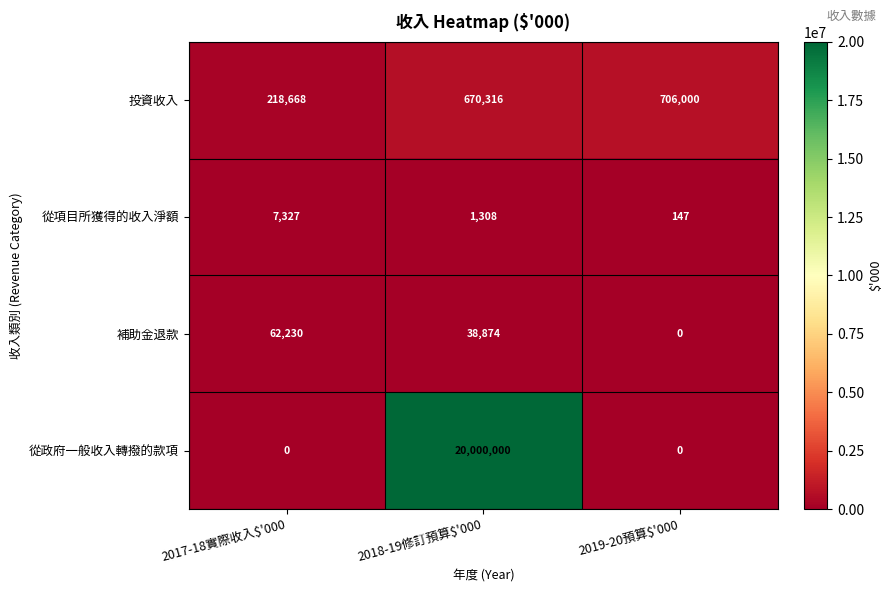

Reading left to right, extract all data points from this chart.

投資收入: 218668	670316	706000
從項目所獲得的收入淨額: 7327	1308	147
補助金退款: 62230	38874	0
從政府一般收入轉撥的款項: 0	20000000	0